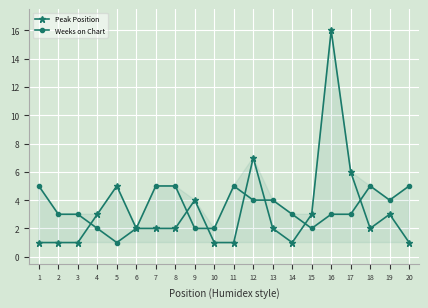

What is the minimum value shown in the chart?

1